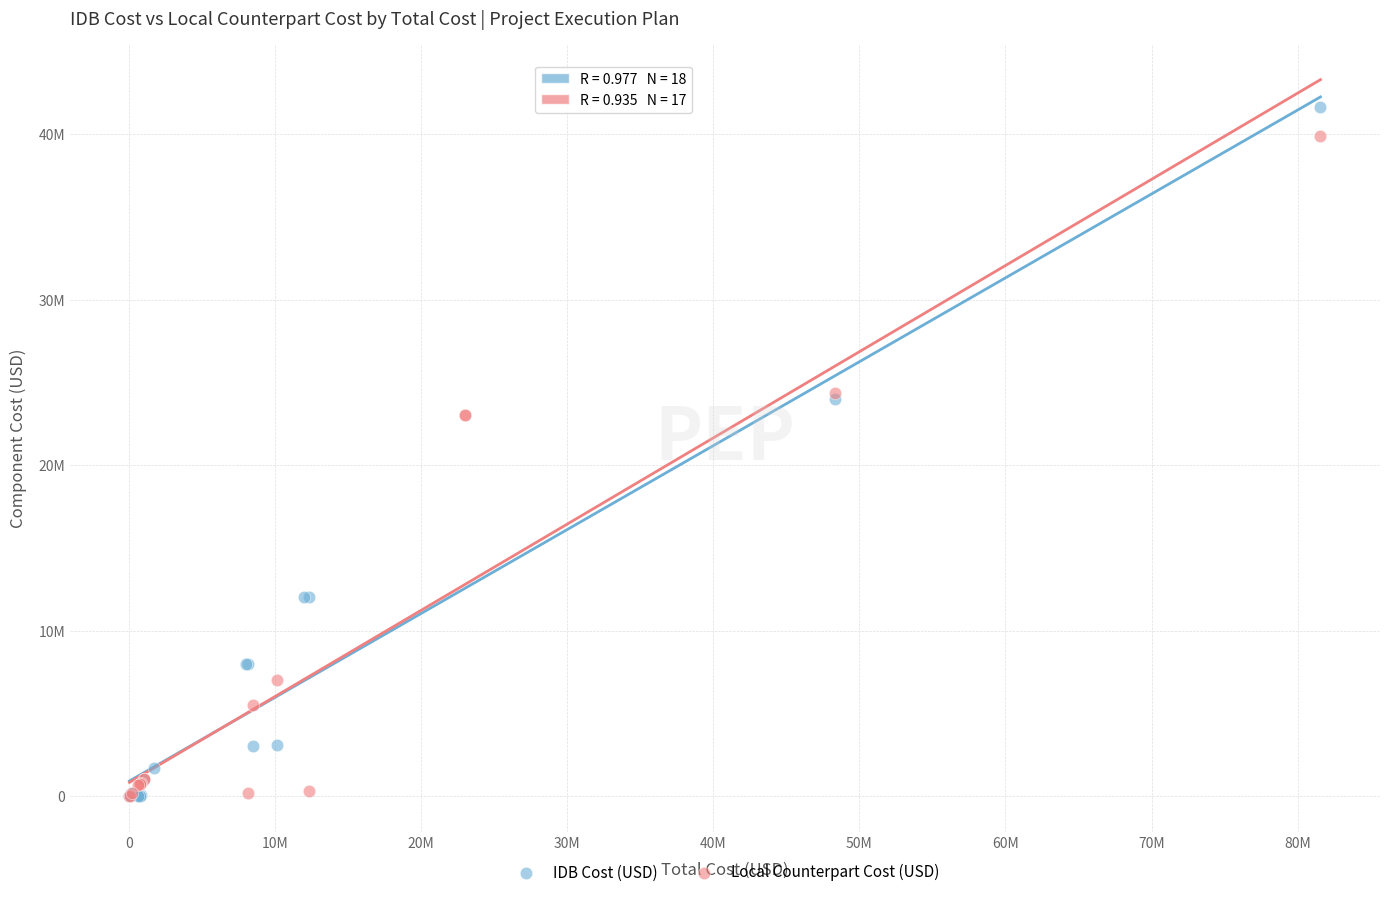

Which series reaches the maximum Y coordinate?

IDB Cost (USD)